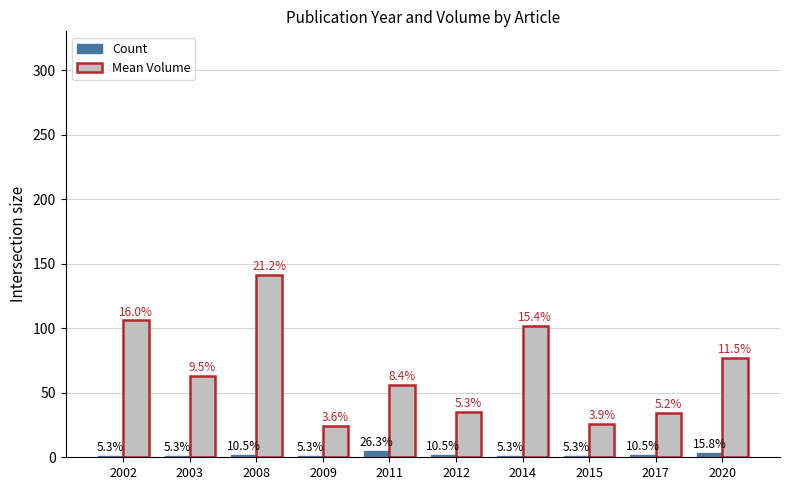

What is the difference between the maximum and minimum values in the Count series?

4.0